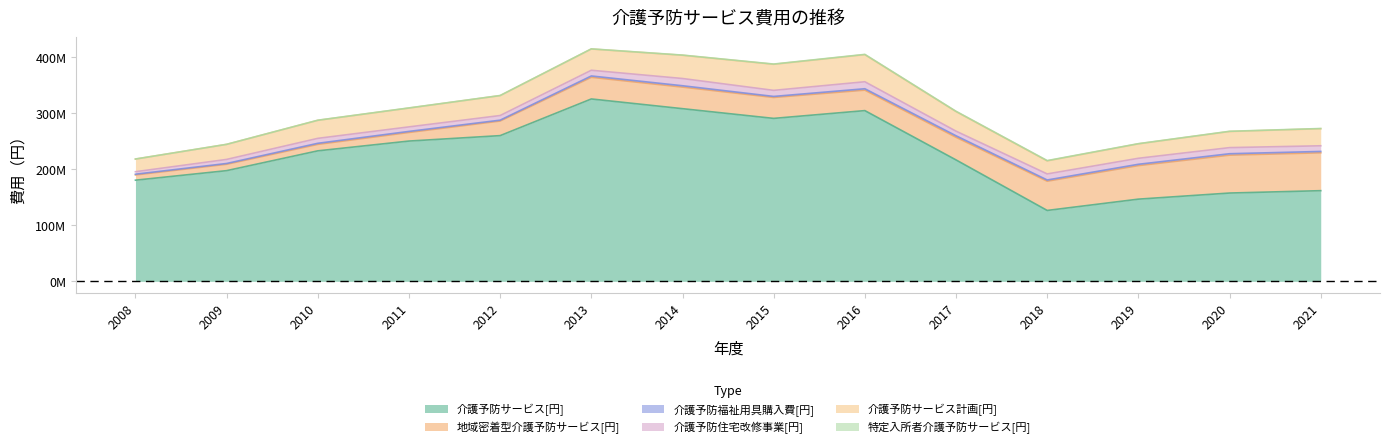

How many lines are shown in the chart?

6